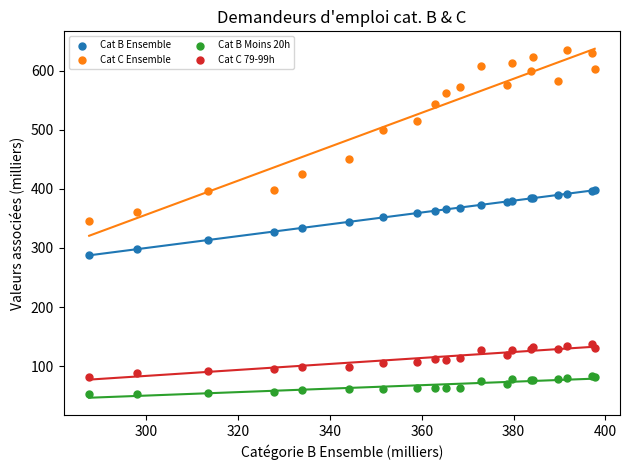

Which series contains the lowest Y value?

Cat B Moins 20h